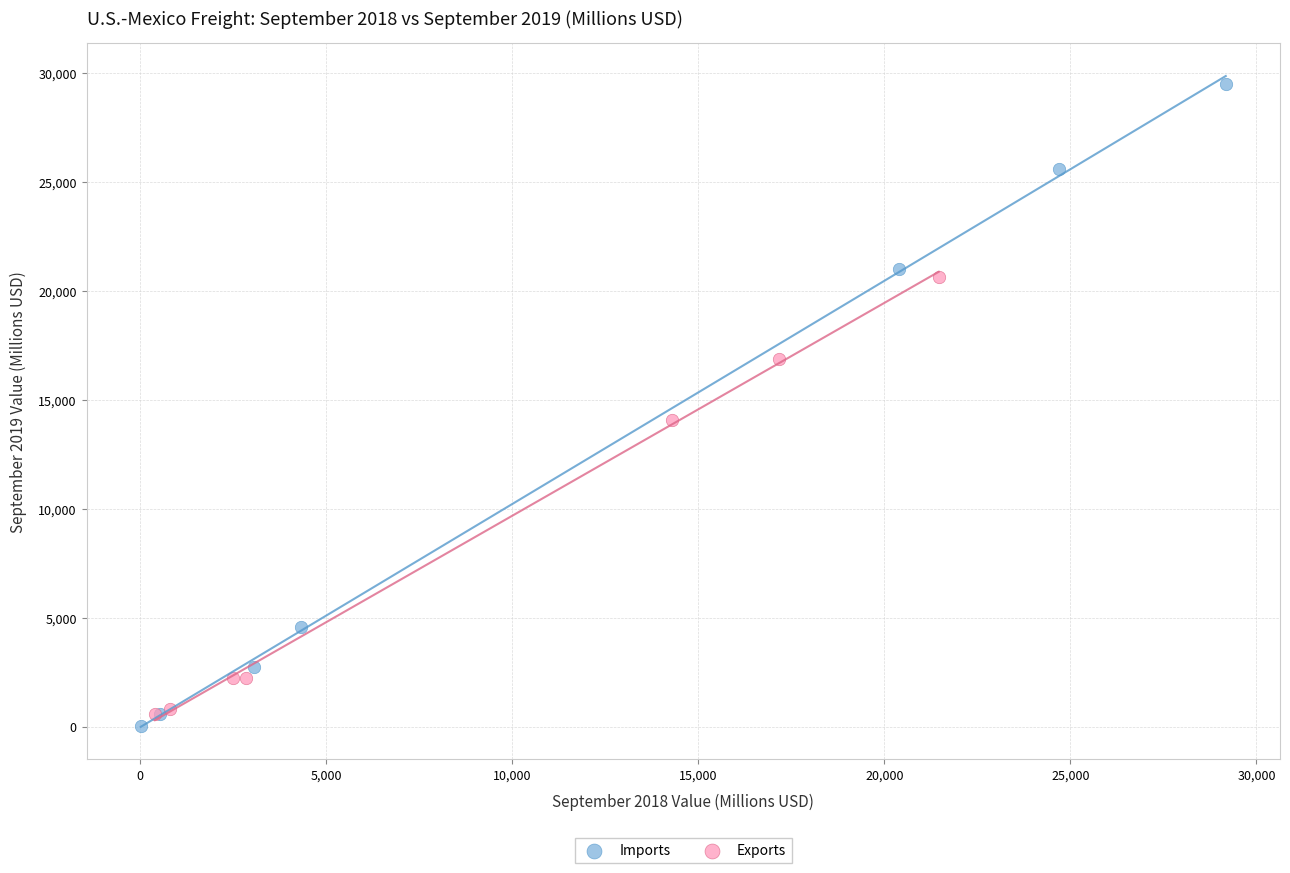

Which series has the widest spread of Y values?

Imports